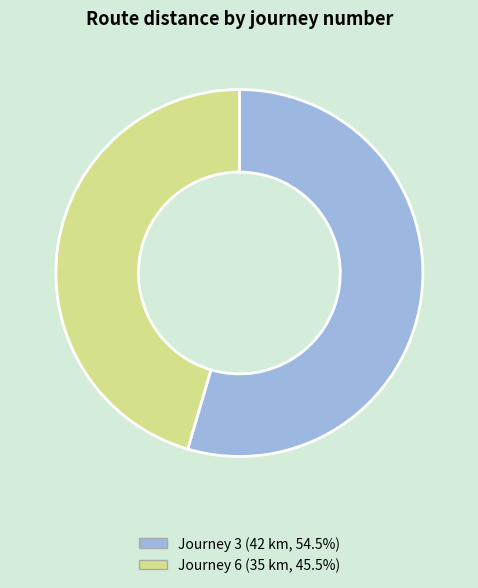

How many slices are in this pie chart?

2